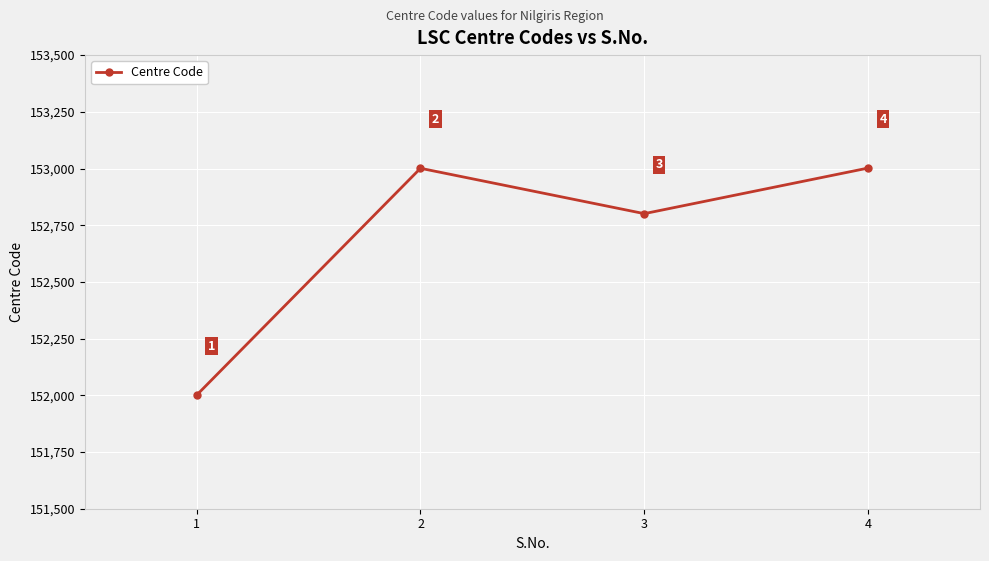

What is the minimum value shown in the chart?

152001